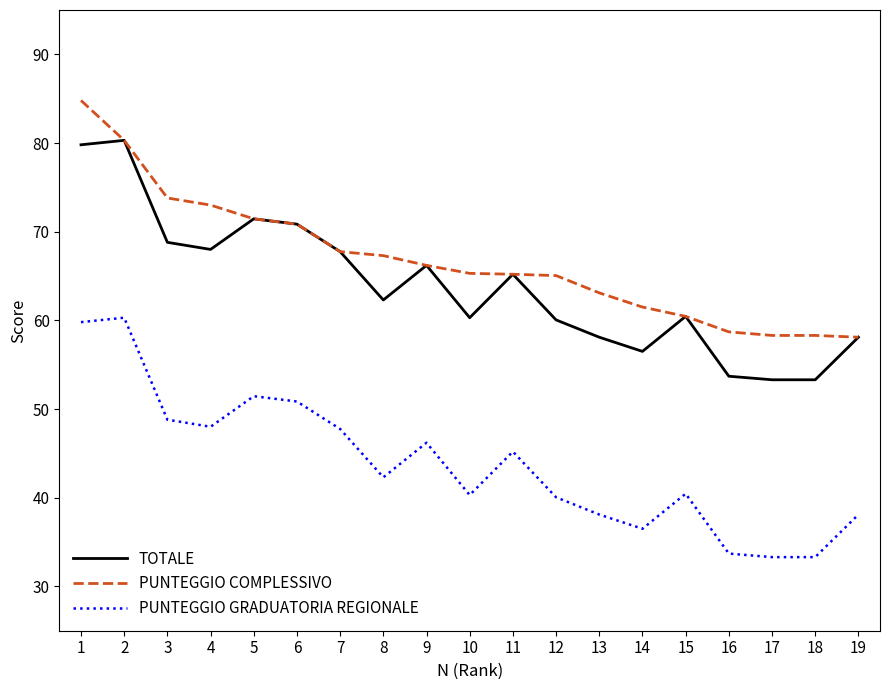

How many lines are shown in the chart?

3